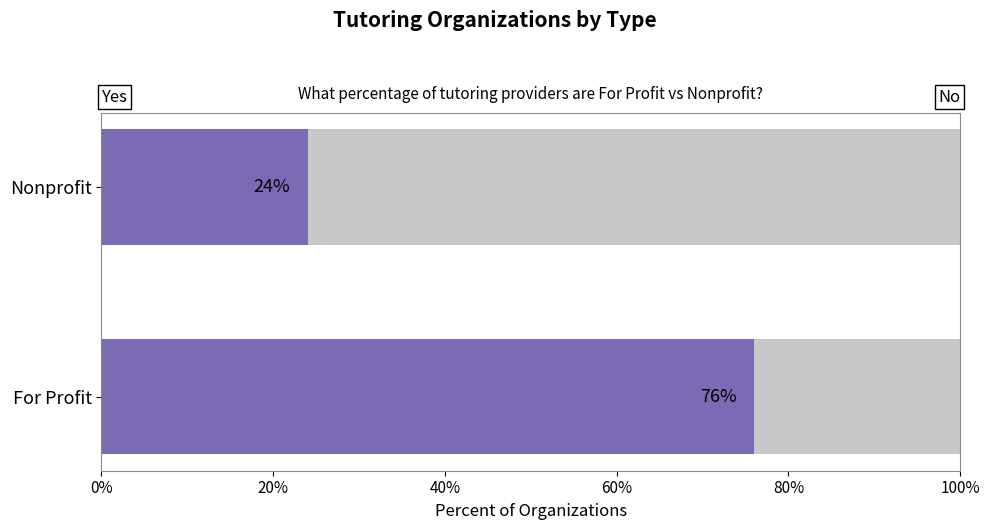

What is the total value across all series at For Profit?

100